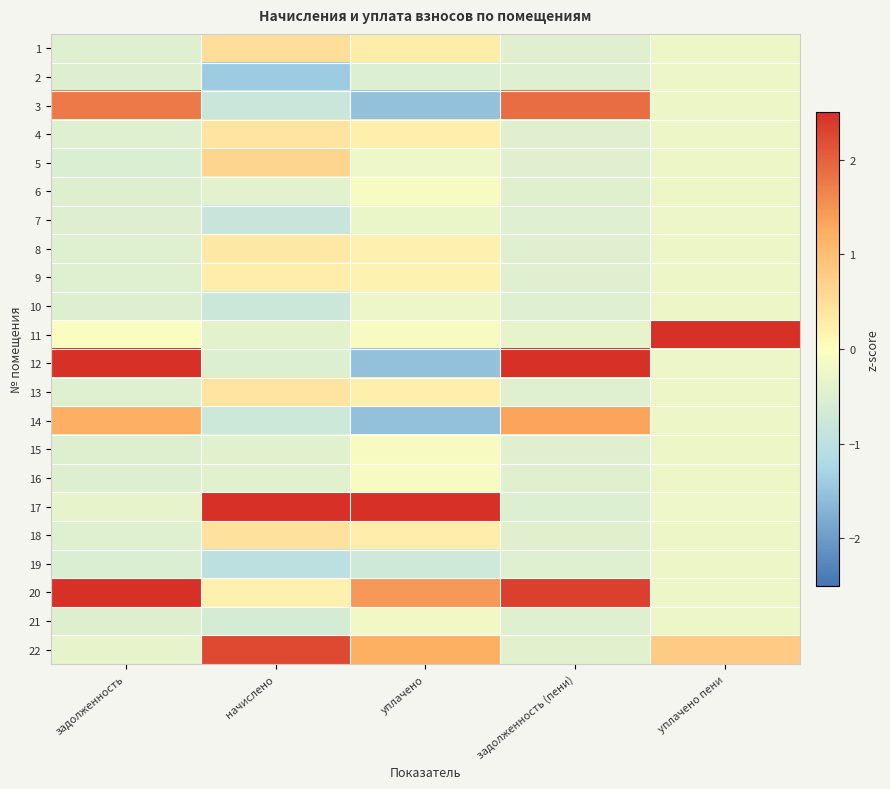

Reading left to right, what are all the values shown in this chart?

1: задолженность=-0.5	начислено=0.5	уплачено=0.3	задолженность (пени)=-0.5	уплачено пени=-0.3
2: задолженность=-0.5	начислено=-1.4	уплачено=-0.5	задолженность (пени)=-0.5	уплачено пени=-0.3
3: задолженность=1.8	начислено=-0.8	уплачено=-1.5	задолженность (пени)=1.9	уплачено пени=-0.3
4: задолженность=-0.5	начислено=0.4	уплачено=0.2	задолженность (пени)=-0.5	уплачено пени=-0.3
5: задолженность=-0.5	начислено=0.6	уплачено=-0.2	задолженность (пени)=-0.5	уплачено пени=-0.3
6: задолженность=-0.5	начислено=-0.4	уплачено=-0.1	задолженность (пени)=-0.5	уплачено пени=-0.3
7: задолженность=-0.5	начислено=-0.8	уплачено=-0.3	задолженность (пени)=-0.5	уплачено пени=-0.3
8: задолженность=-0.5	начислено=0.3	уплачено=0.2	задолженность (пени)=-0.5	уплачено пени=-0.3
9: задолженность=-0.5	начислено=0.3	уплачено=0.2	задолженность (пени)=-0.5	уплачено пени=-0.3
10: задолженность=-0.5	начислено=-0.8	уплачено=-0.3	задолженность (пени)=-0.5	уплачено пени=-0.3
11: задолженность=-0.1	начислено=-0.4	уплачено=-0.1	задолженность (пени)=-0.4	уплачено пени=4.5
12: задолженность=2.7	начислено=-0.5	уплачено=-1.5	задолженность (пени)=2.7	уплачено пени=-0.3
13: задолженность=-0.5	начислено=0.4	уплачено=0.2	задолженность (пени)=-0.5	уплачено пени=-0.3
14: задолженность=1.2	начислено=-0.8	уплачено=-1.5	задолженность (пени)=1.3	уплачено пени=-0.3
15: задолженность=-0.5	начислено=-0.4	уплачено=-0.1	задолженность (пени)=-0.5	уплачено пени=-0.3
16: задолженность=-0.5	начислено=-0.4	уплачено=-0.1	задолженность (пени)=-0.5	уплачено пени=-0.3
17: задолженность=-0.4	начислено=2.9	уплачено=3.2	задолженность (пени)=-0.5	уплачено пени=-0.2
18: задолженность=-0.5	начислено=0.5	уплачено=0.3	задолженность (пени)=-0.5	уплачено пени=-0.3
19: задолженность=-0.5	начислено=-1.0	уплачено=-0.7	задолженность (пени)=-0.5	уплачено пени=-0.3
20: задолженность=2.5	начислено=0.2	уплачено=1.5	задолженность (пени)=2.3	уплачено пени=-0.3
21: задолженность=-0.5	начислено=-0.6	уплачено=-0.2	задолженность (пени)=-0.5	уплачено пени=-0.3
22: задолженность=-0.4	начислено=2.2	уплачено=1.2	задолженность (пени)=-0.4	уплачено пени=0.8